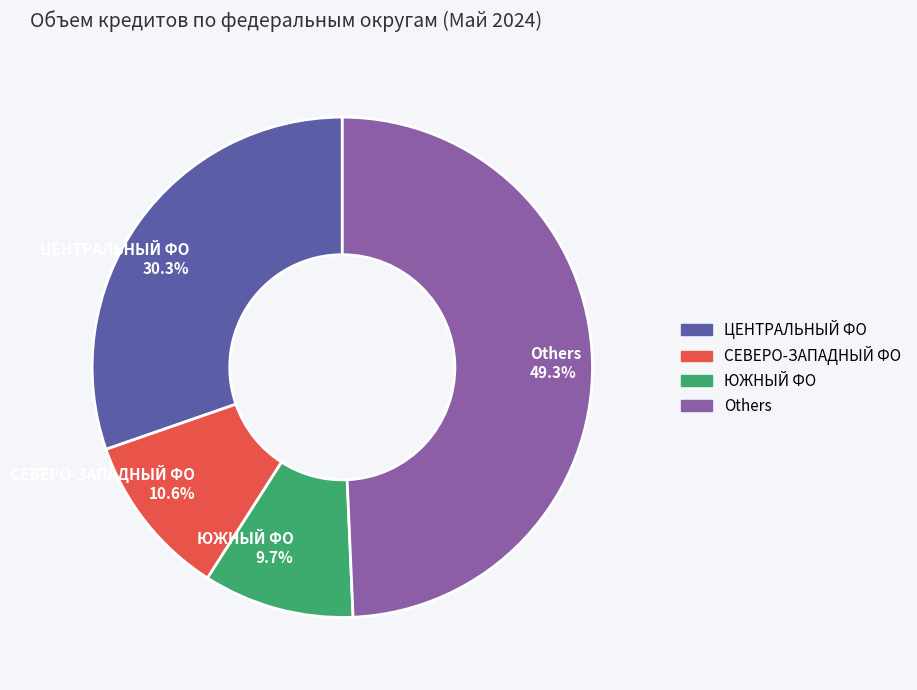

Approximately how many times larger is the value at ЦЕНТРАЛЬНЫЙ ФО 30.3% compared to СЕВЕРО-ЗАПАДНЫЙ ФО 10.6%?

2.9